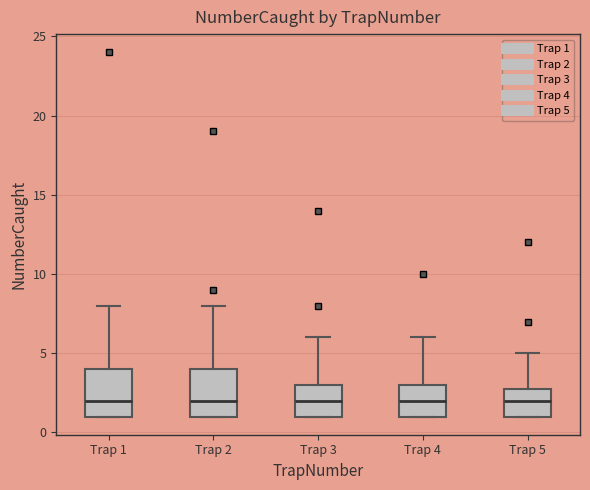

Where is the upper edge of the box for Trap 5 on the y-axis? The values are not printed on the chart, so give them approximately, as read against the axis.

3